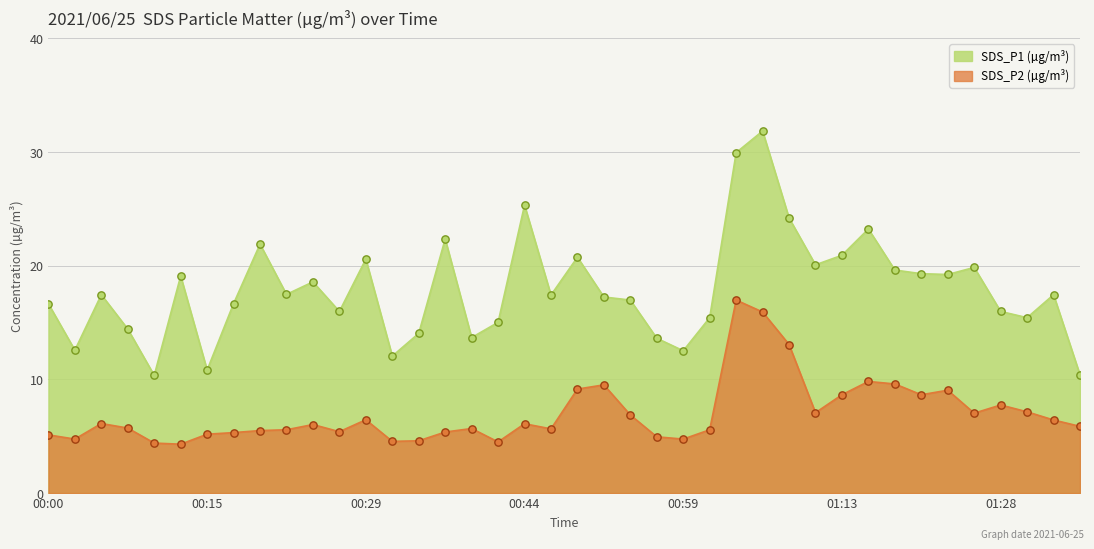

Which series reaches the maximum Y coordinate?

SDS_P1